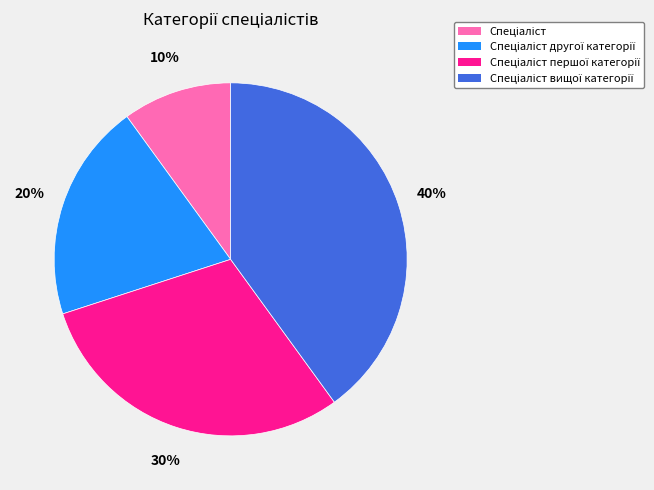

To the nearest percent, what is the average slice percentage?

25%